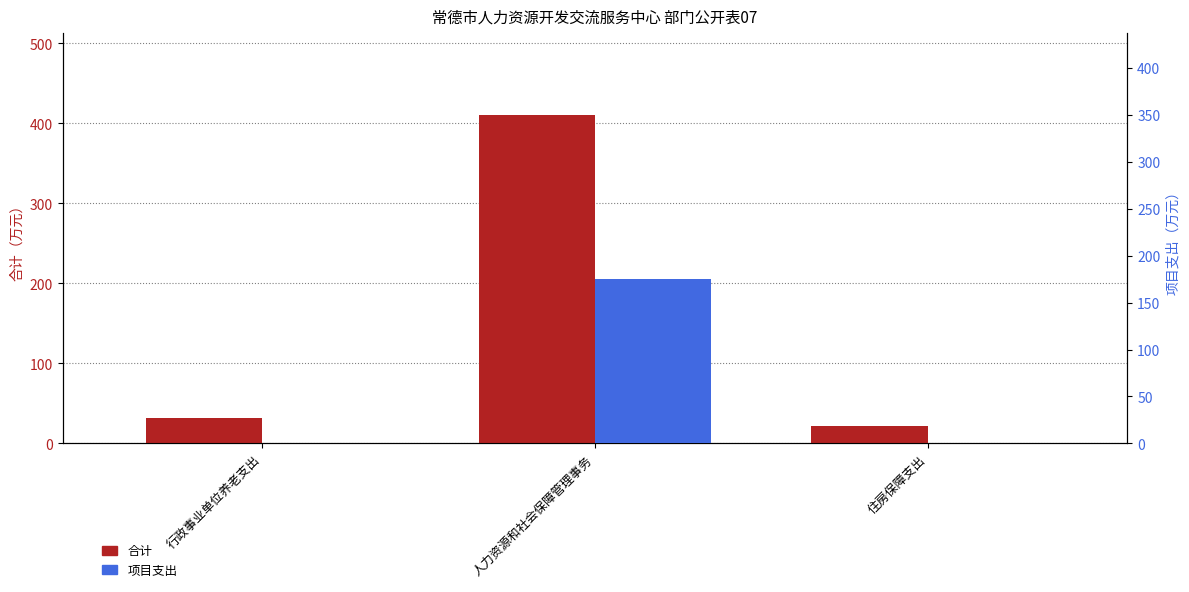

Is it true that 项目支出 equals 77.1 at 行政事业单位养老支出?

False